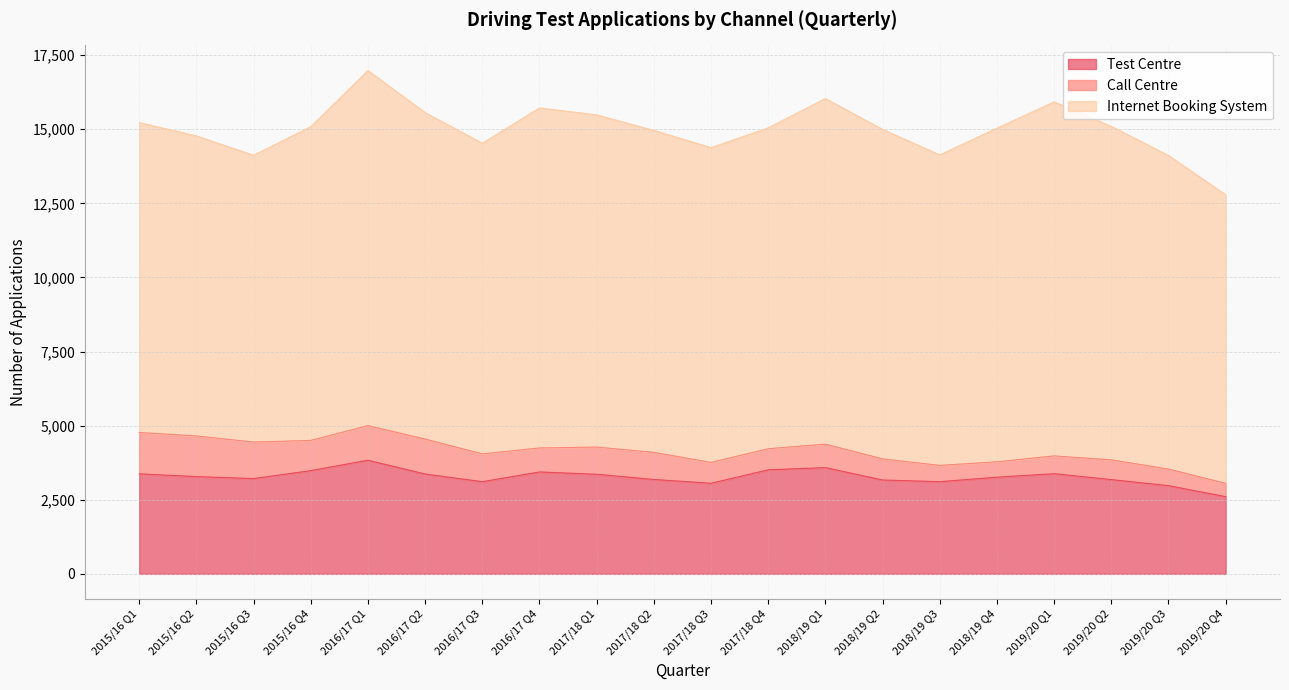

True or false: Test Centre and Call Centre cross at least once.

False